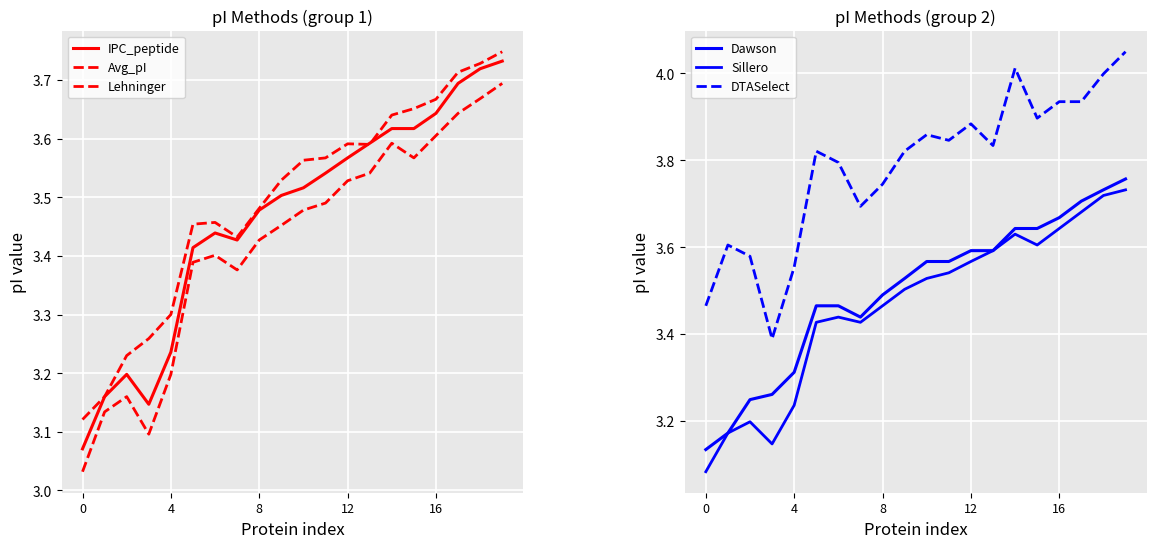

Rank the series at 14 from highest to lowest value.

DTASelect, Dawson, Avg_pI, Sillero, IPC_peptide, Lehninger